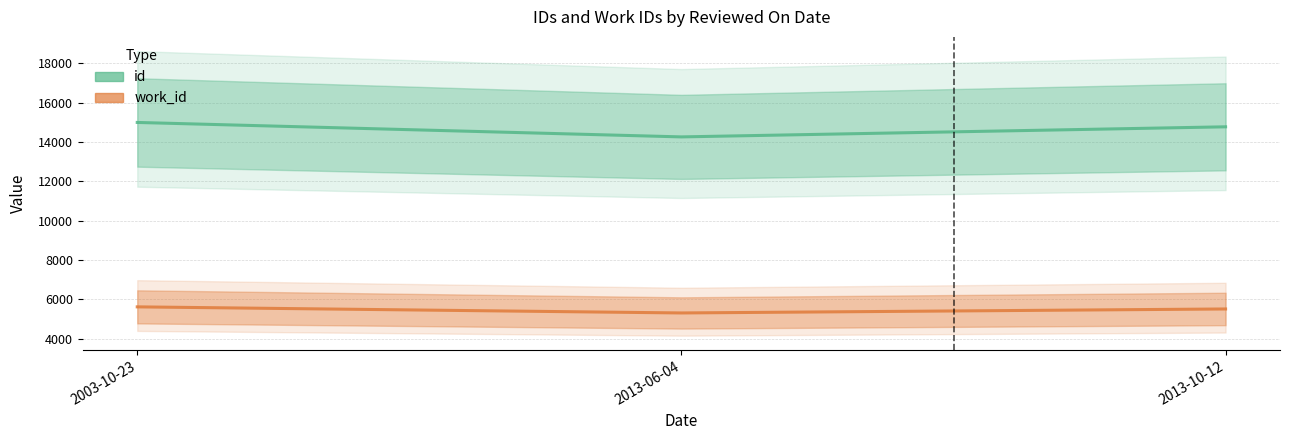

What are all the series names shown in the legend?

id, work_id